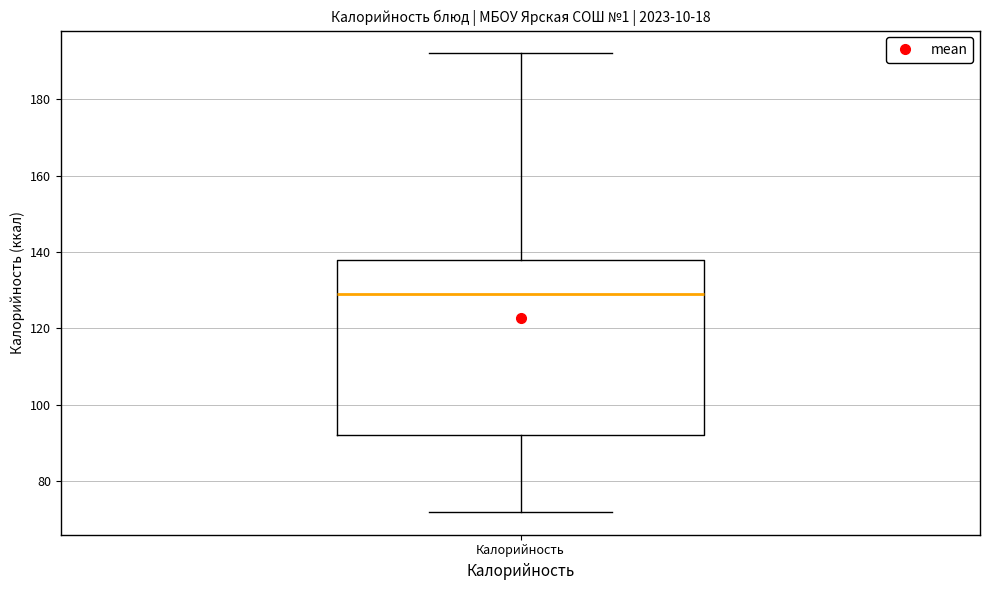

Where does the upper whisker of the box for Калорийность end on the y-axis? The values are not printed on the chart, so give them approximately, as read against the axis.

192